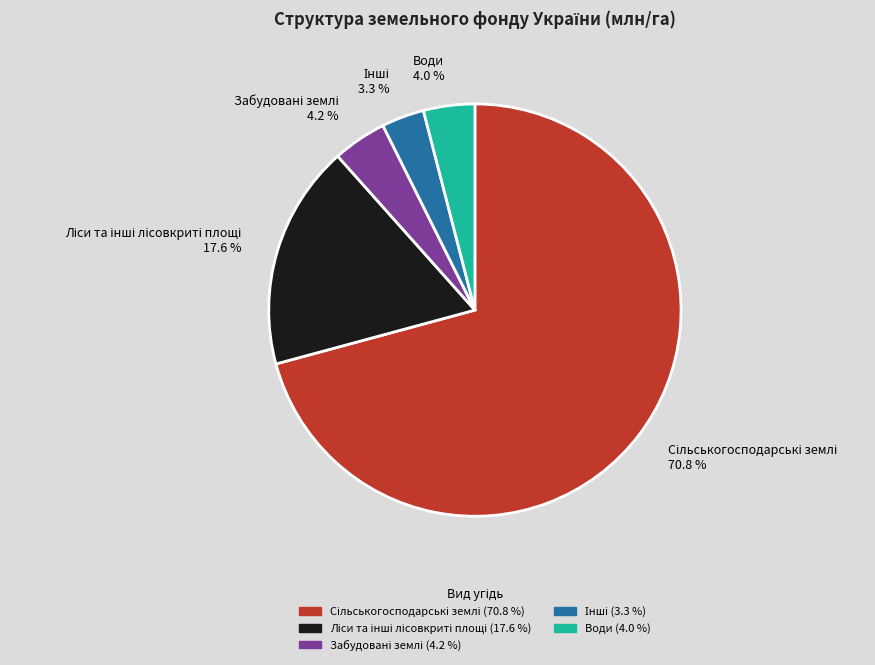

Does any single category account for the majority?

Yes